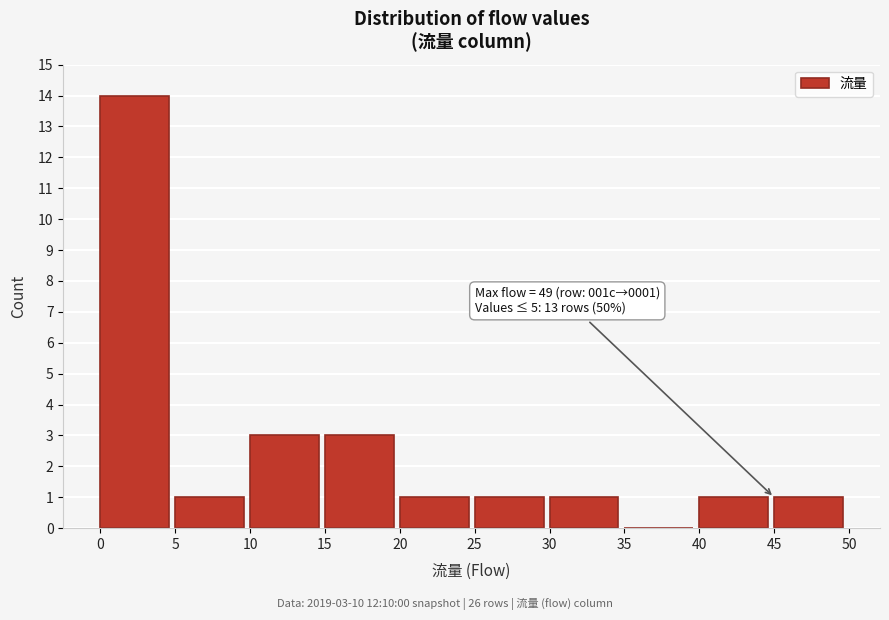

Over which range of the x-axis is the bar tallest?

0 to 5